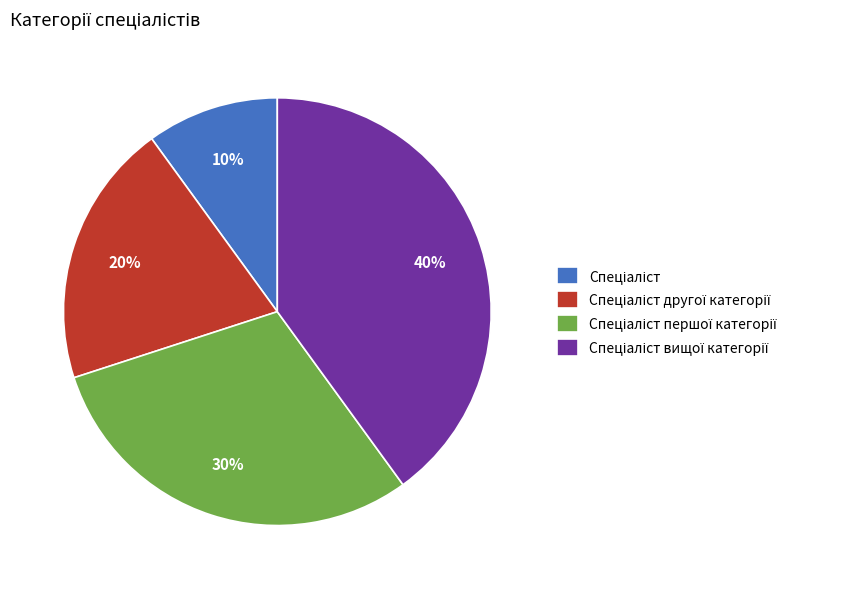

Count the number of slices in the pie.

4